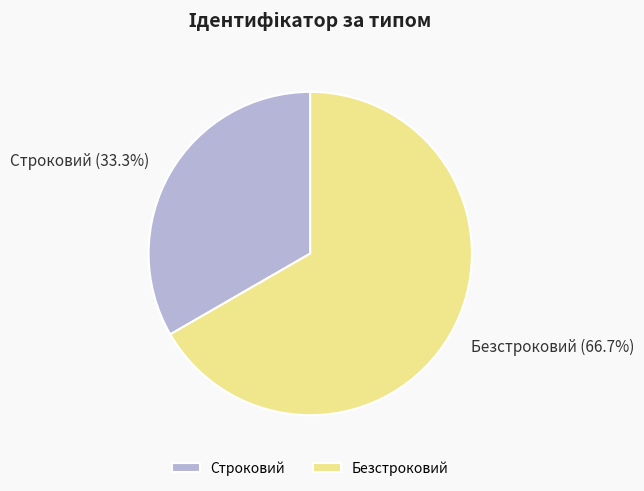

Rank the categories by value from lowest to highest.

Строковий, Безстроковий